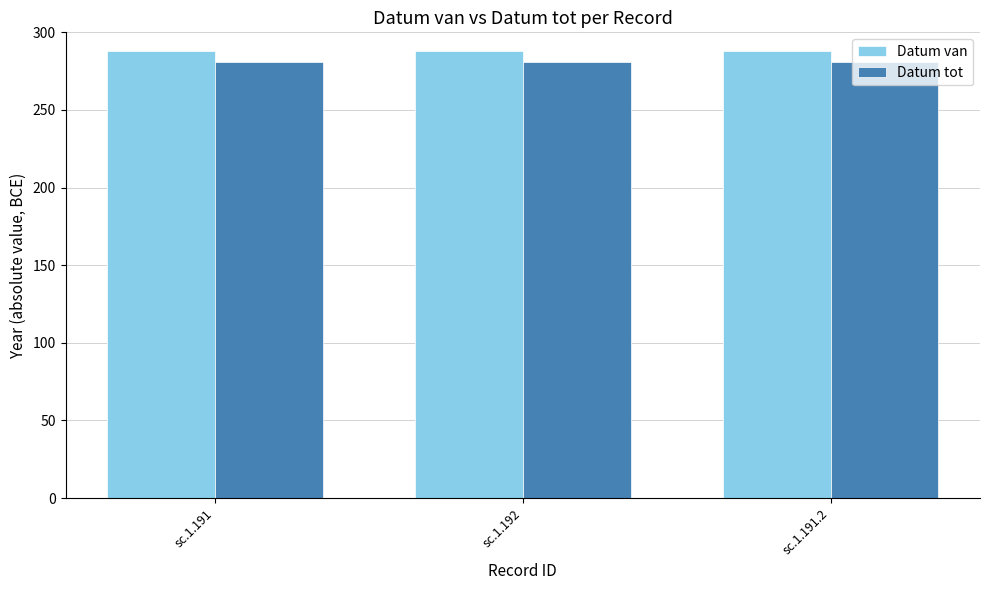

What is the sum of all Datum van values?

864